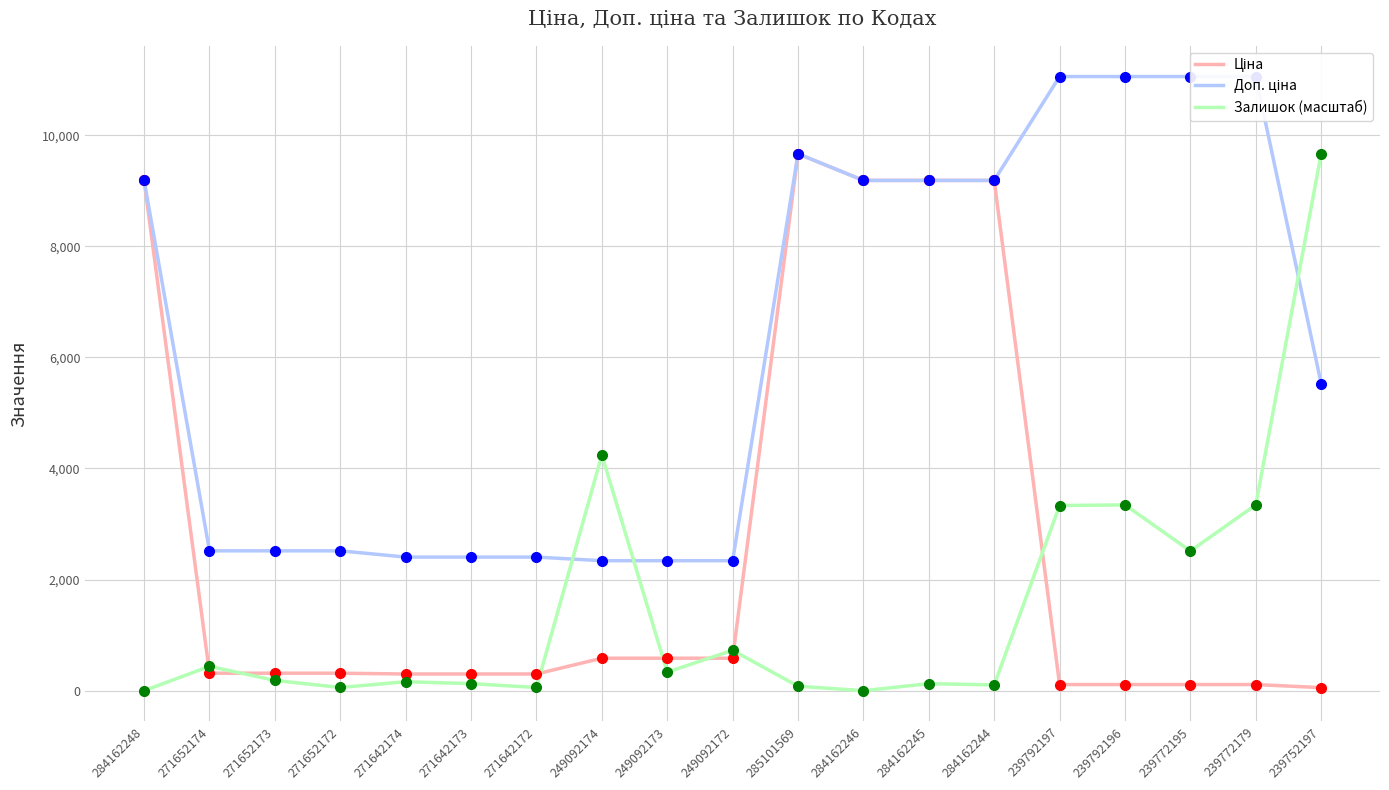

How many lines are shown in the chart?

3